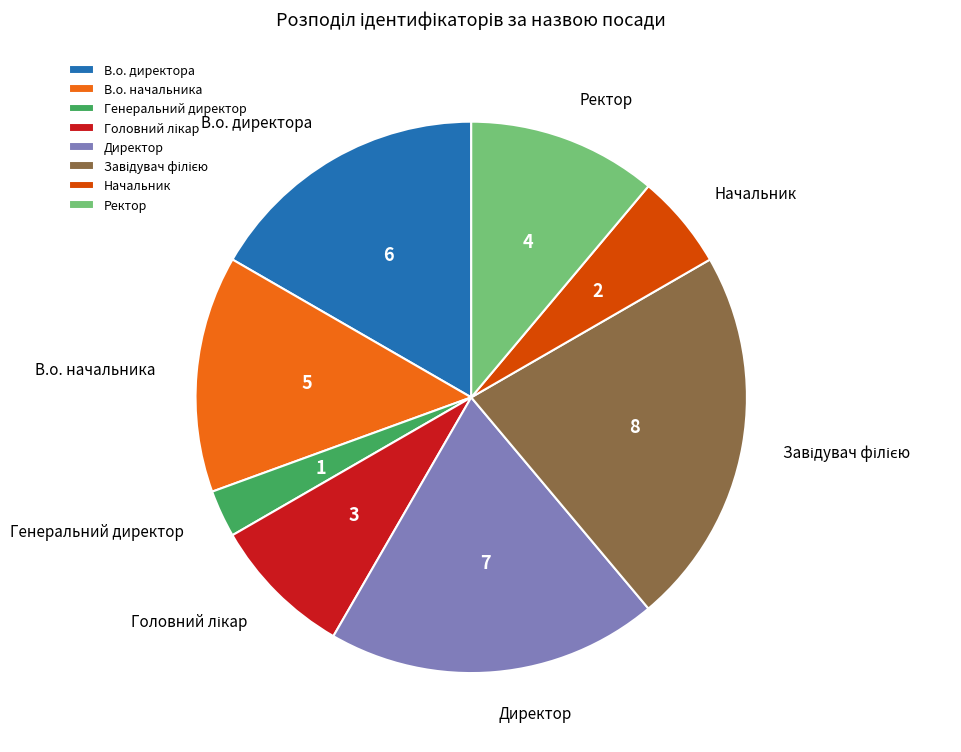

What is the smallest slice in the pie chart?

Генеральний директор